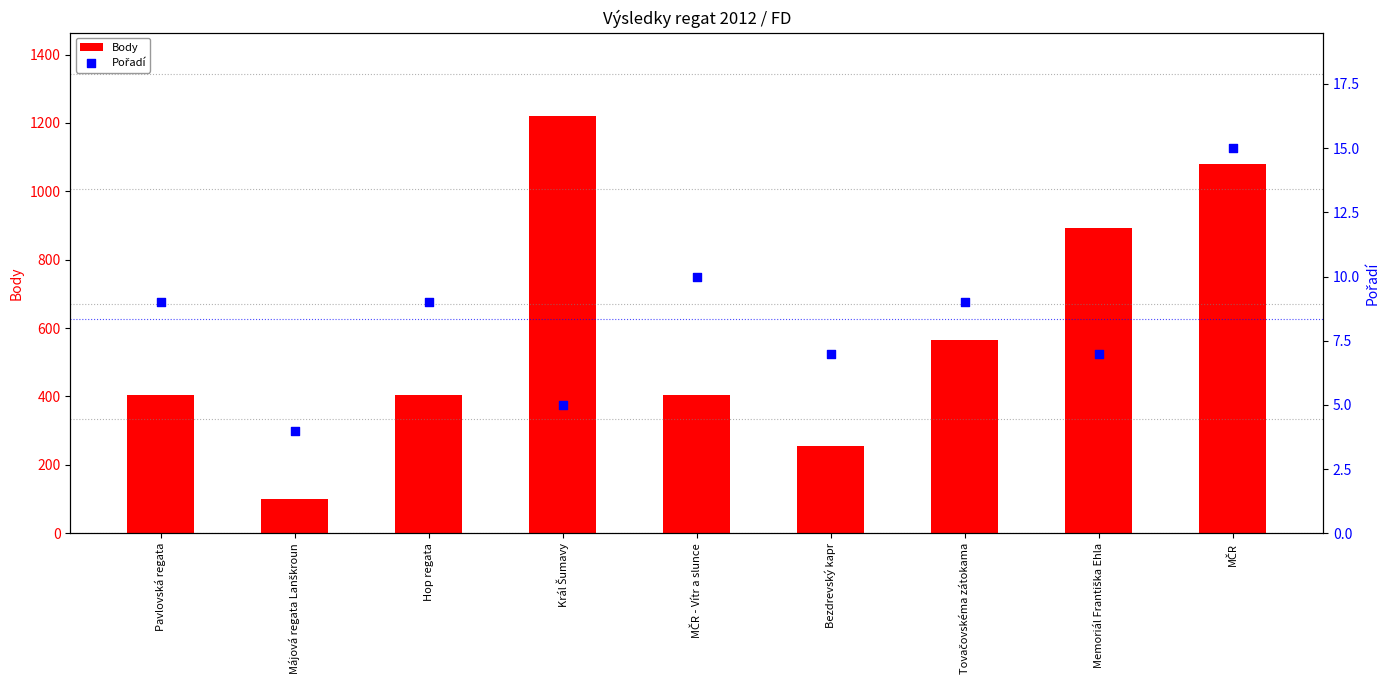

What is the total value across all series at Tovačovskéma zátokama?

573